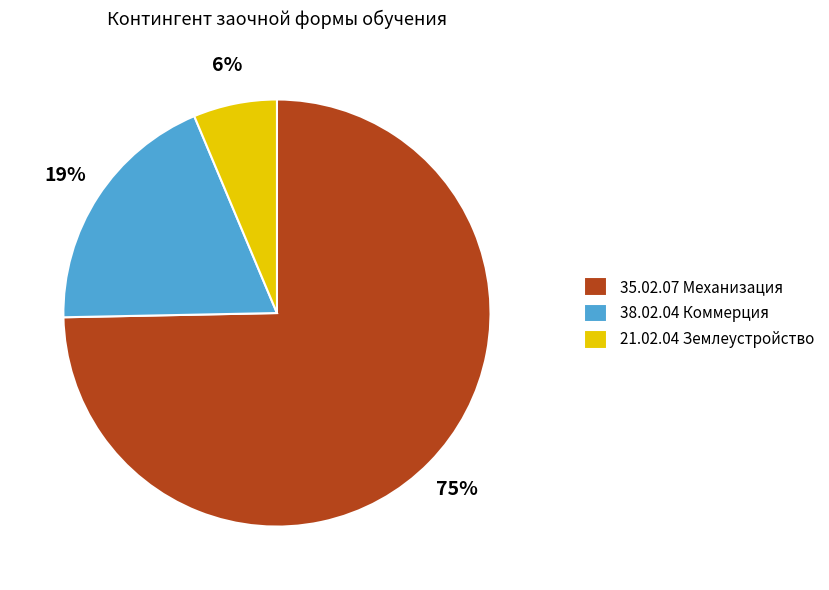

To the nearest percent, what percentage of the pie is 21.02.04 Землеустройство?

6%